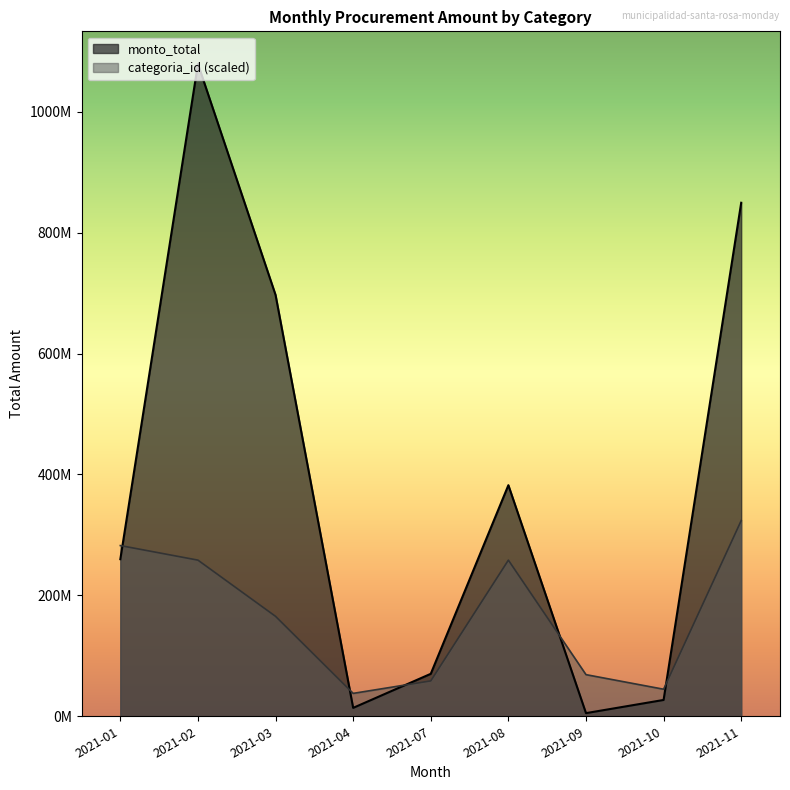

Does the chart display data point markers on the line(s)?

No